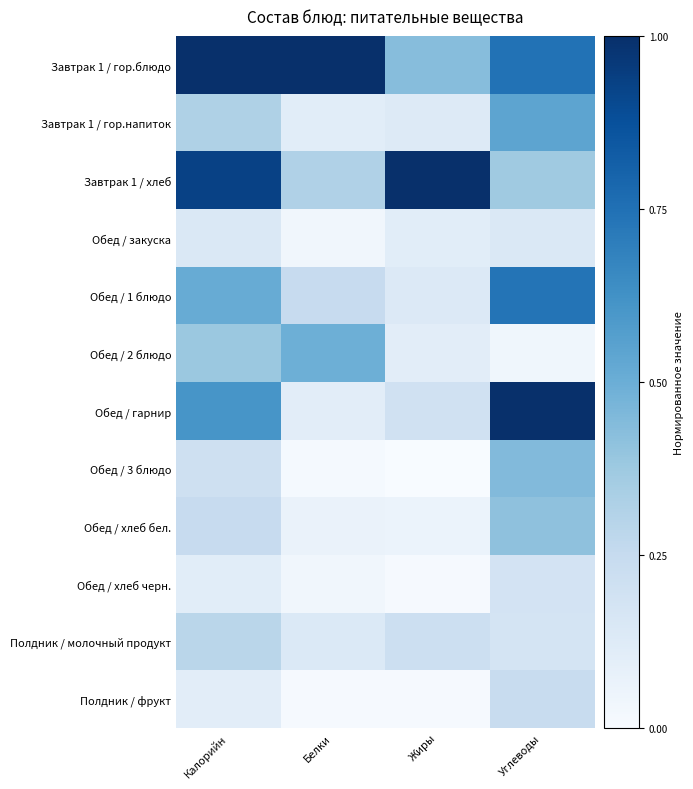

Between Белки and Жиры, which series saw the biggest shift?

Завтрак 1 / хлеб